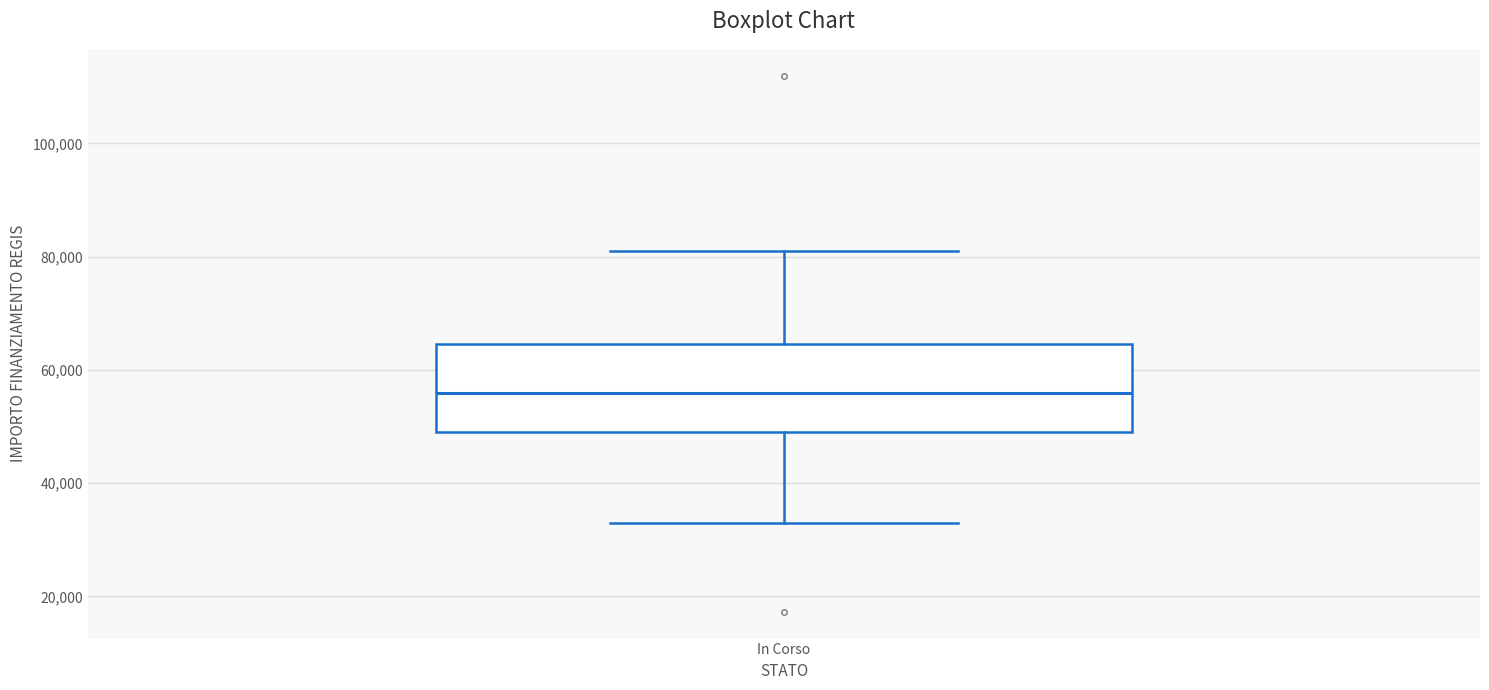

Where is the upper edge of the box for In Corso on the y-axis? The values are not printed on the chart, so give them approximately, as read against the axis.

64000